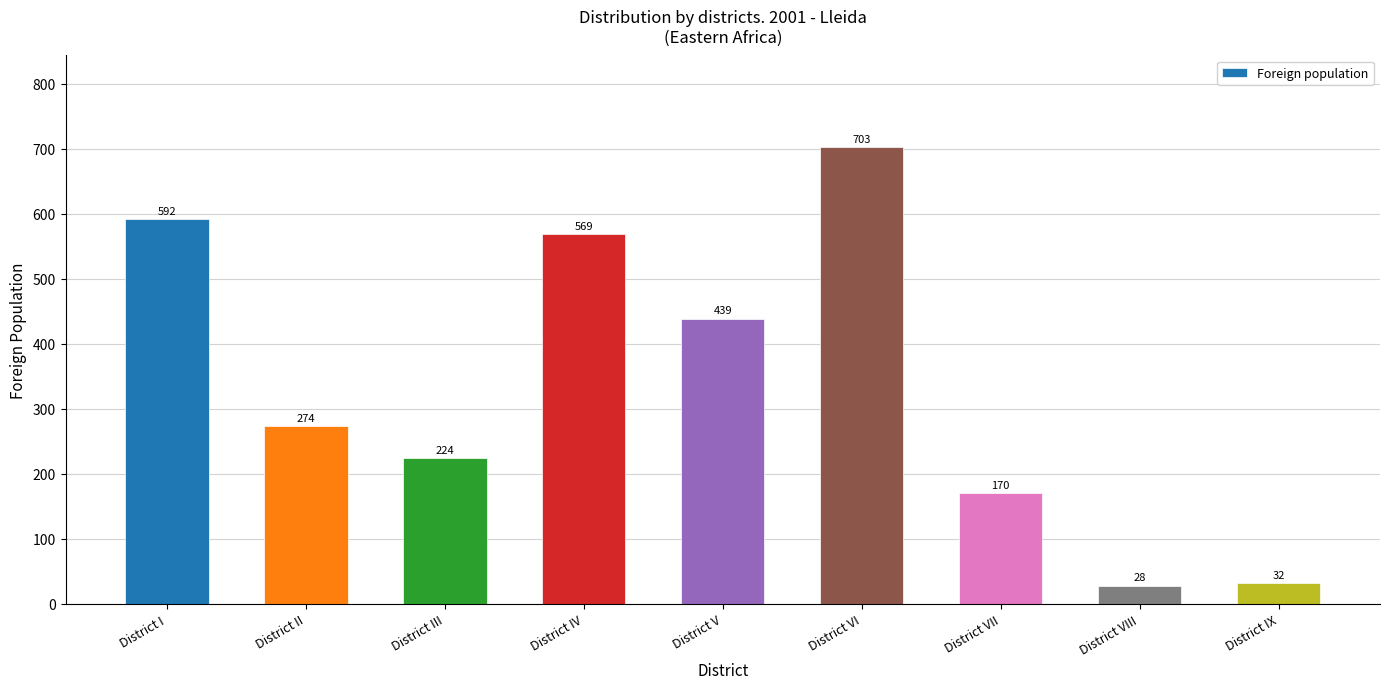

Which label corresponds to the largest value in the chart?

District VI